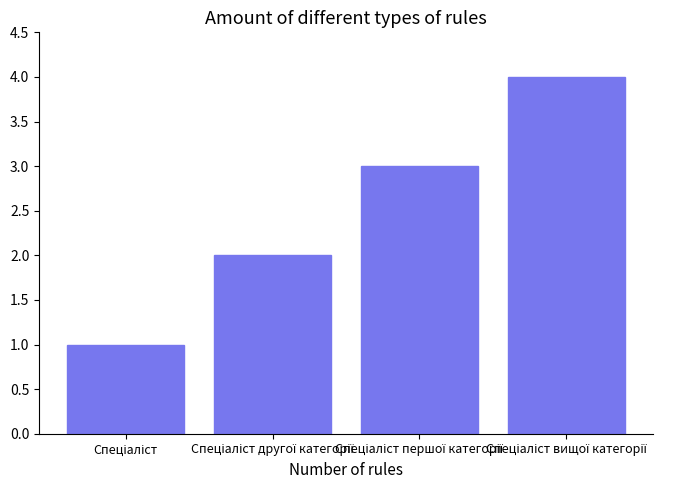

How many bars are there in total?

4